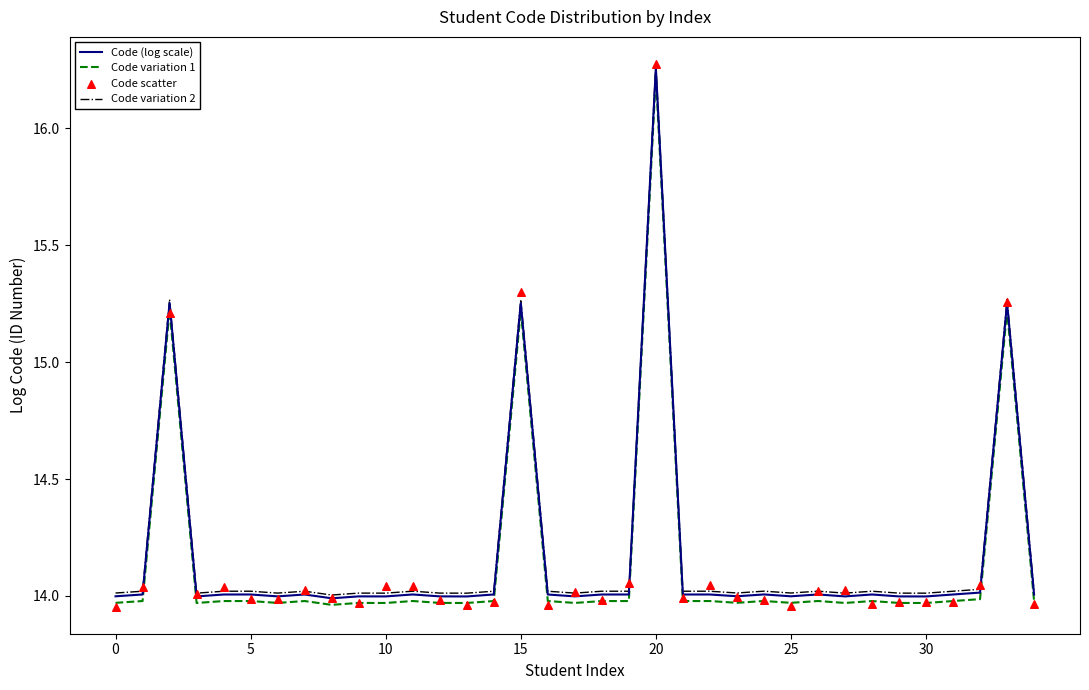

Is the value of Code variation 1 at 21 greater than the value of Code (log scale) at 25?

No